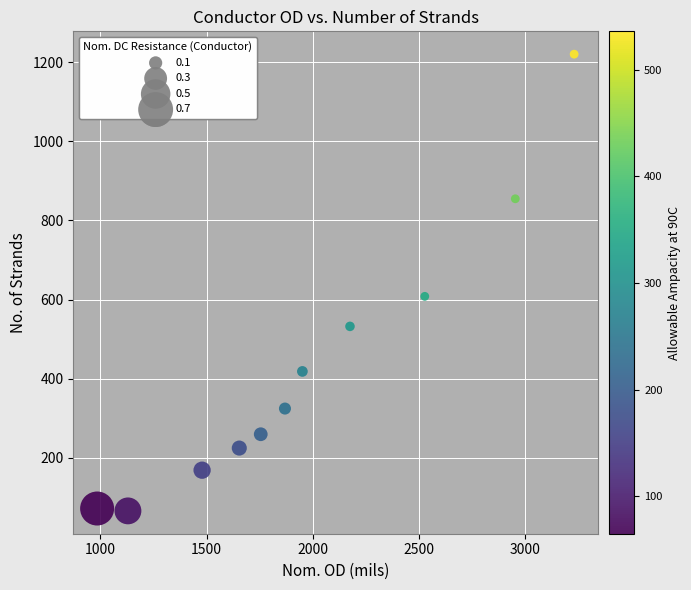

What Y value in the scatter plot is closest to 643?

608